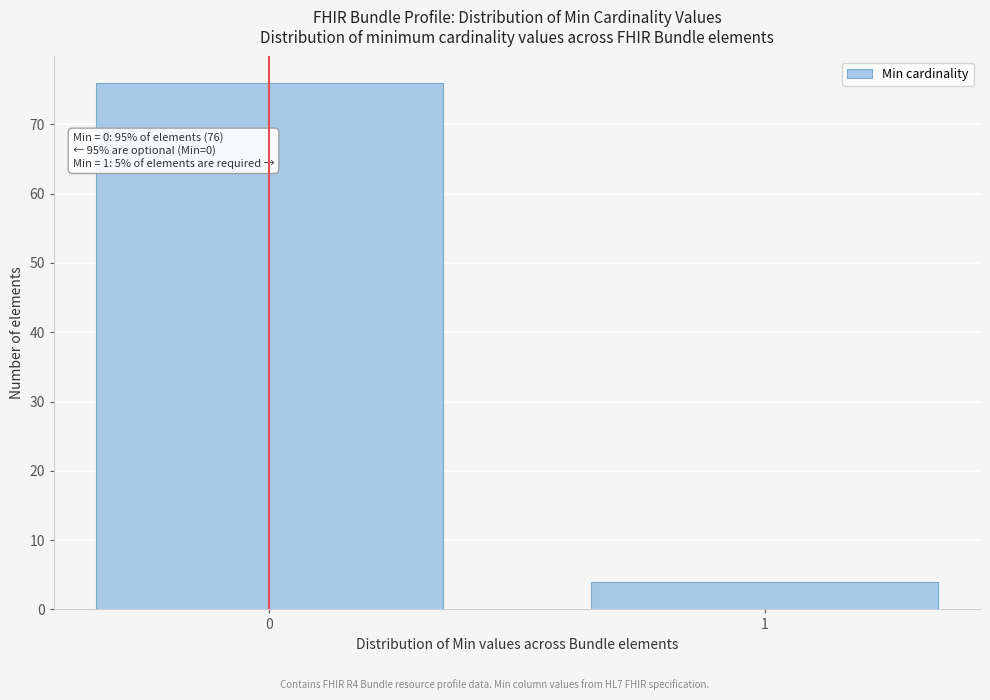

Reading right to left, transcribe all the data shown in this chart.

4	76